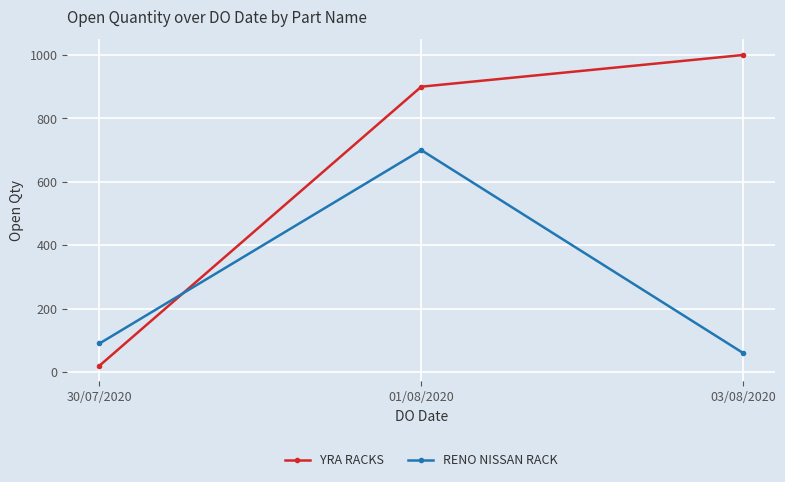

What position from the left is 30/07/2020?

1